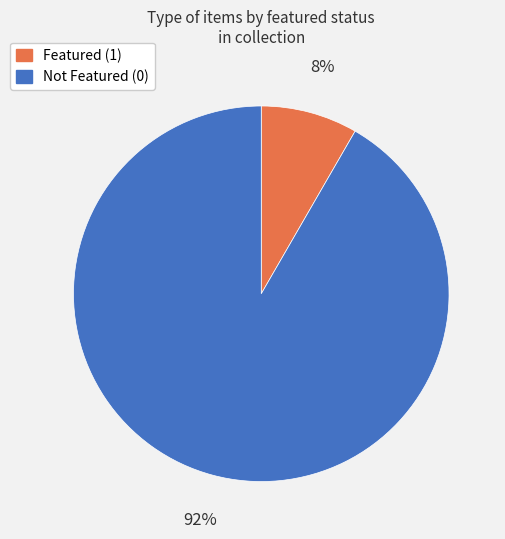

True or false: Featured (1) accounts for 8% of the total.

True